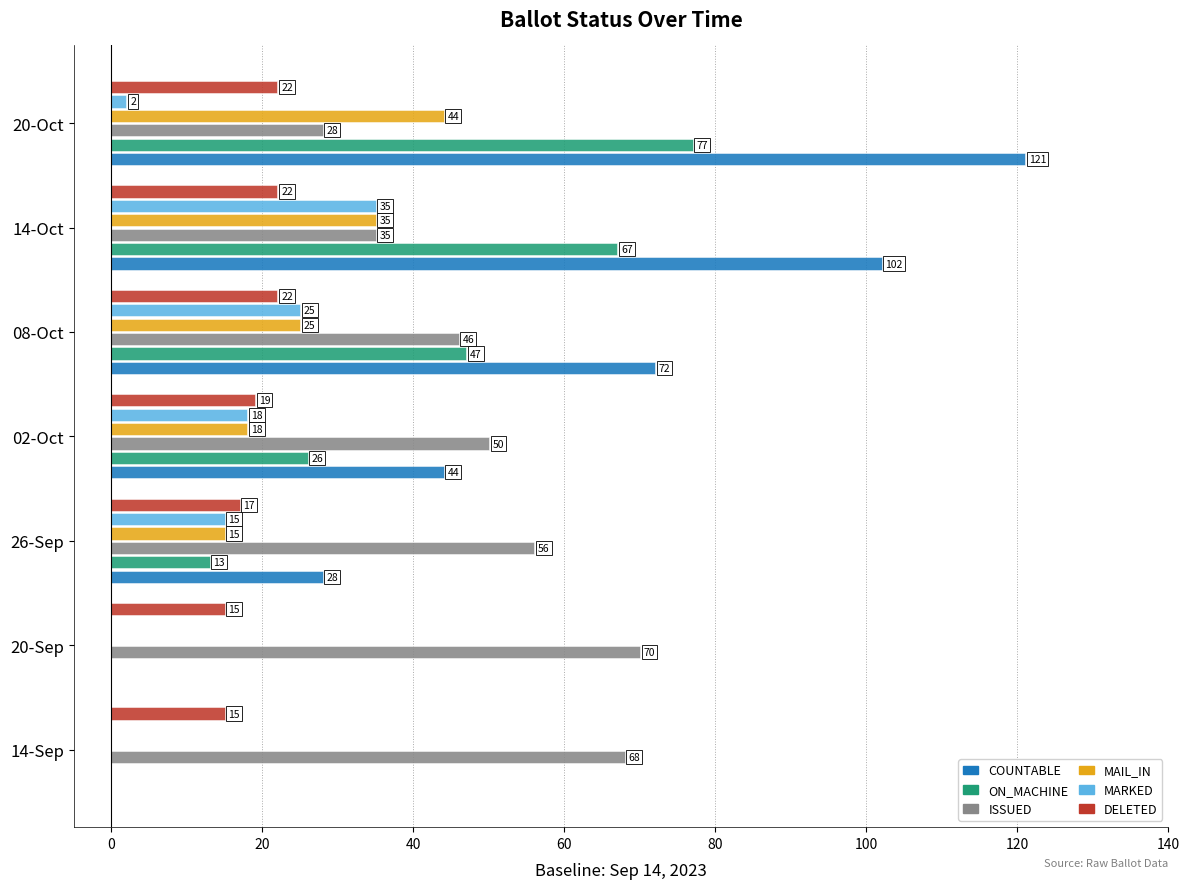

At which label does MAIL_IN reach its peak?

20-Oct